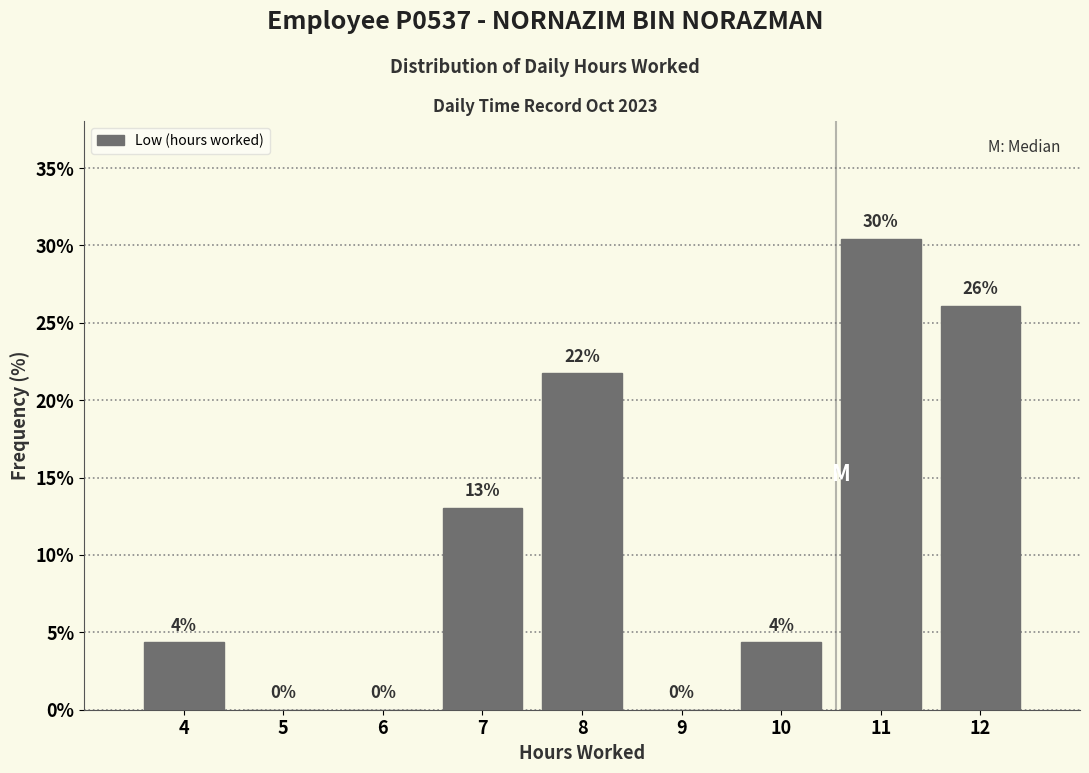

Which has a higher value, 6 or 7?

7